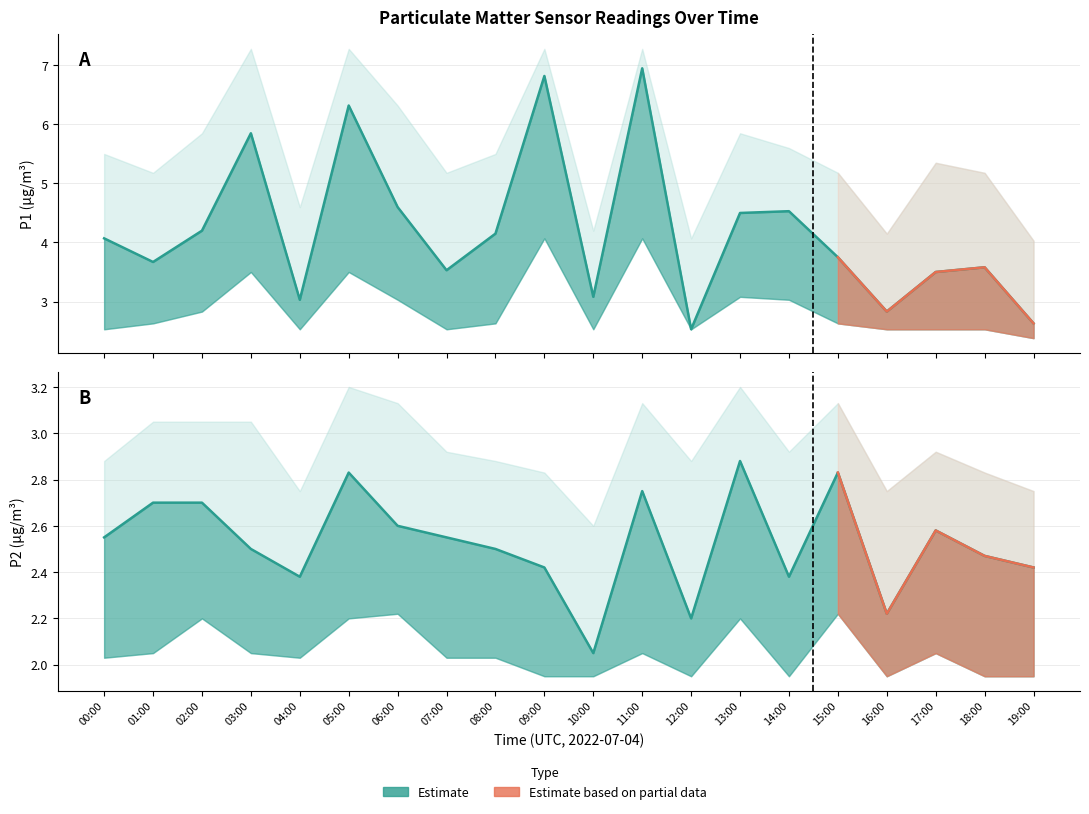

Rank the series at 13:00 from lowest to highest value.

P2_lower, P2, P1_lower, P2_upper, P1, P1_upper